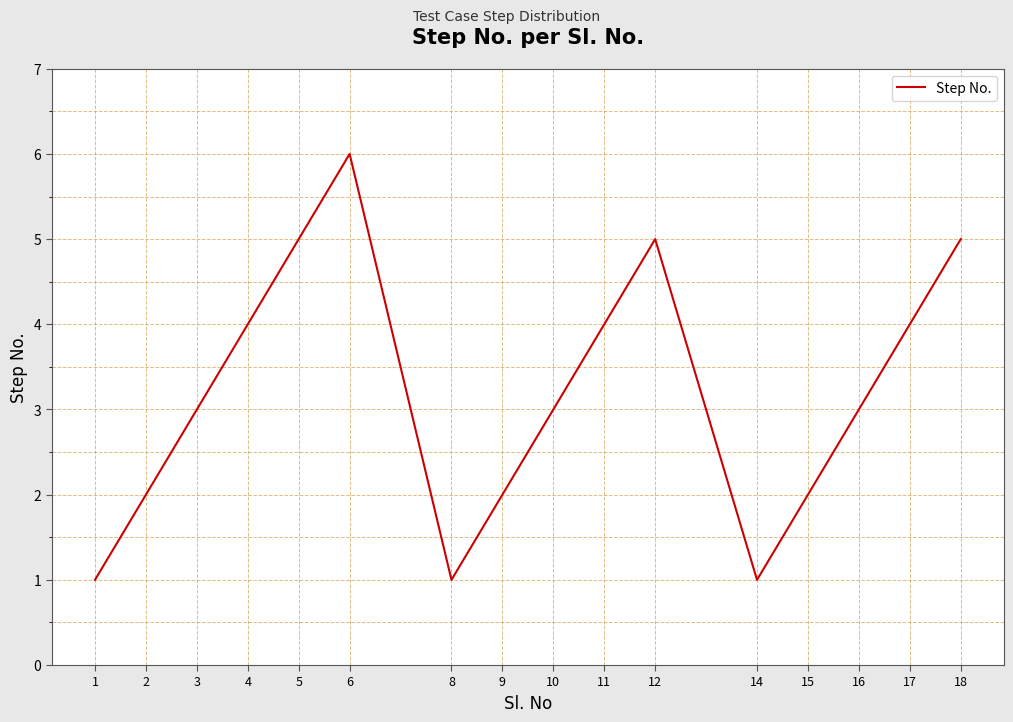

What is the sum of the values at 8 and 10?

4